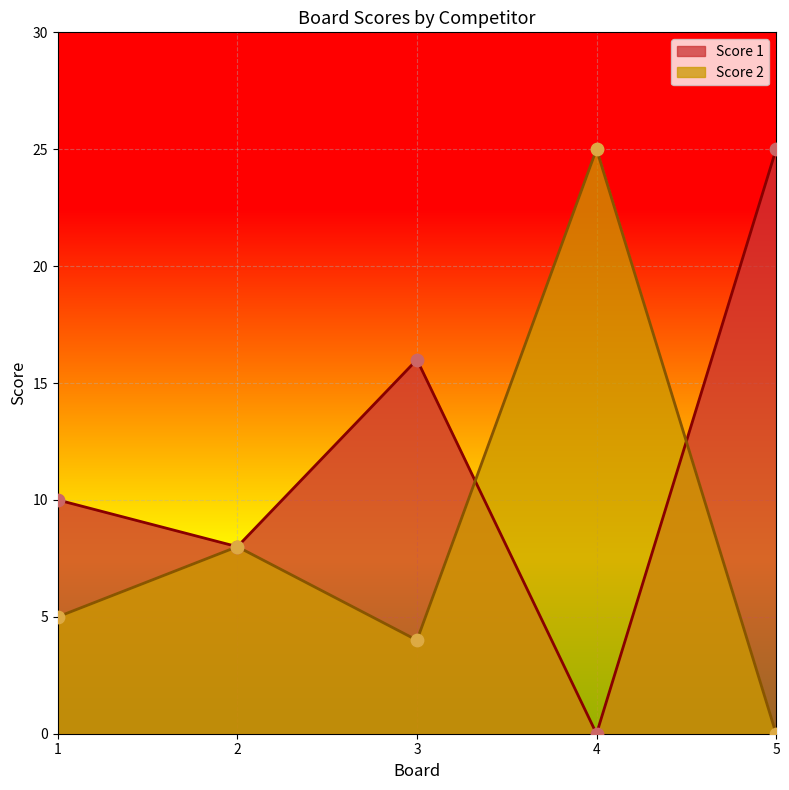

Is the value of Score 1 at 2 greater than the value of Score 2 at 4?

No